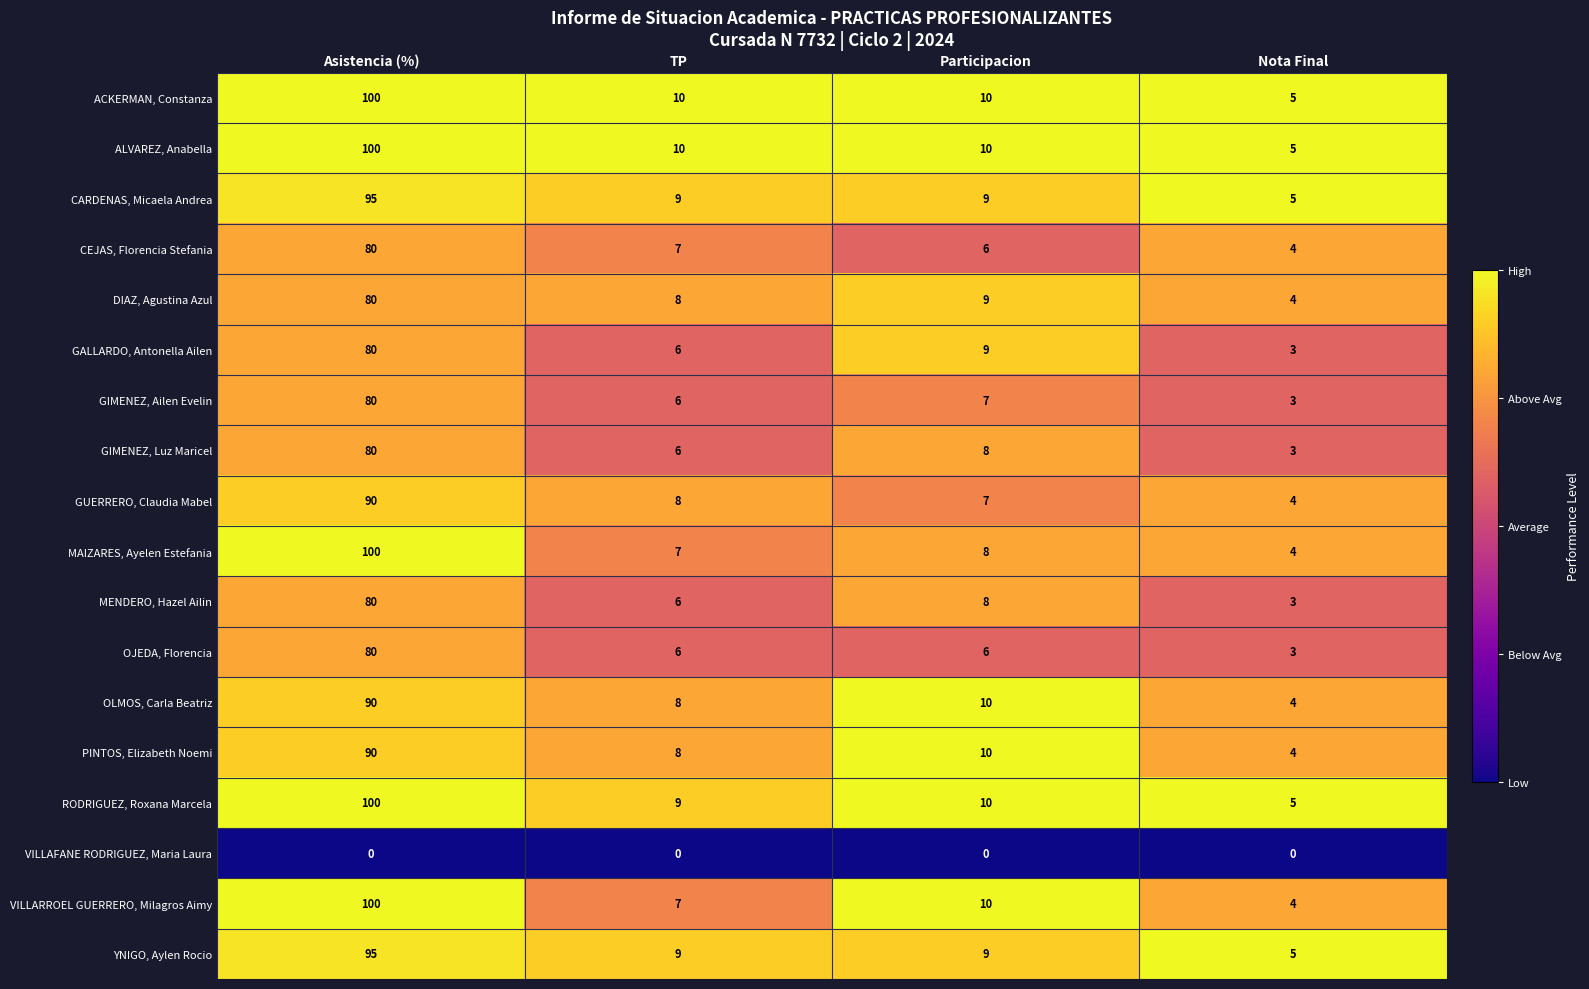

At which category is the sum across all series the highest?

Asistencia (%)